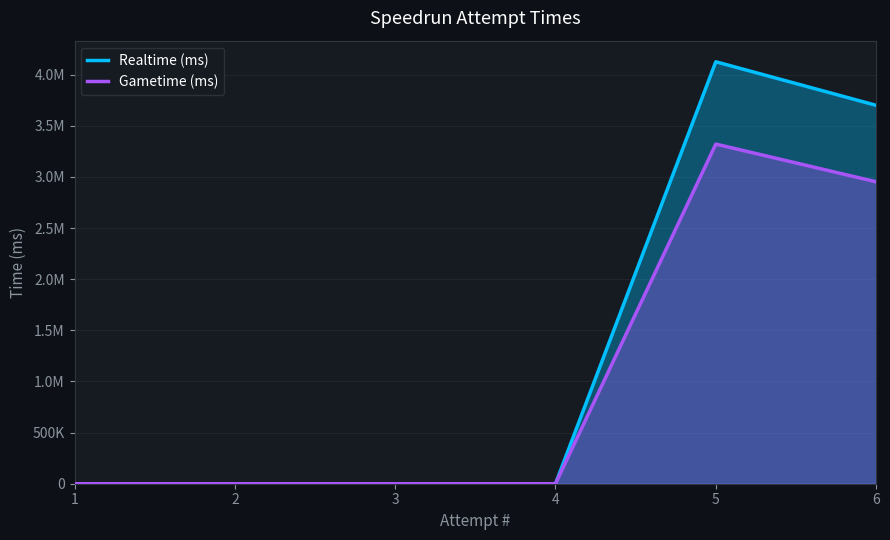

Is it true that Gametime (ms) equals 1505036 at 5?

False